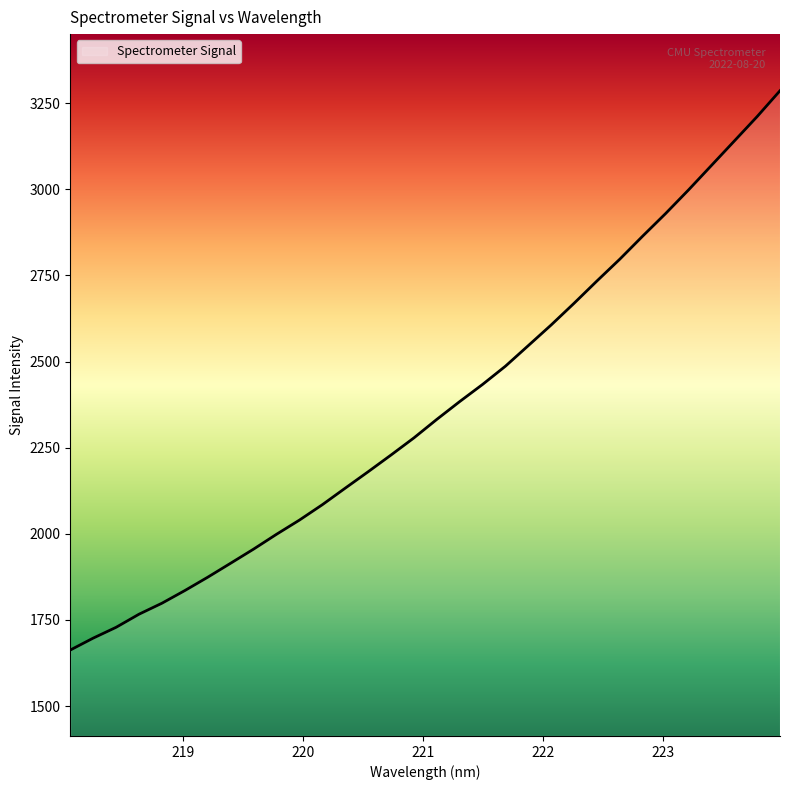

What is the greatest value displayed?

3285.9